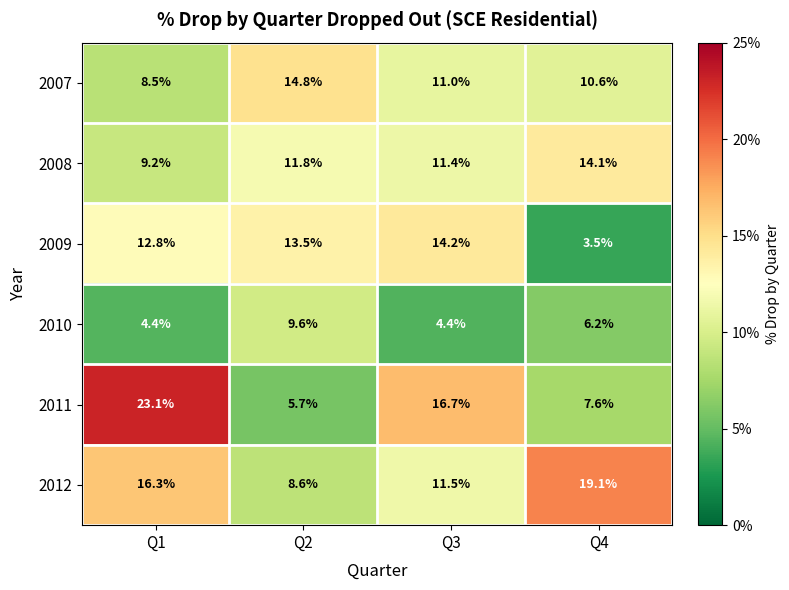

Which series has the largest total across all categories?

2012